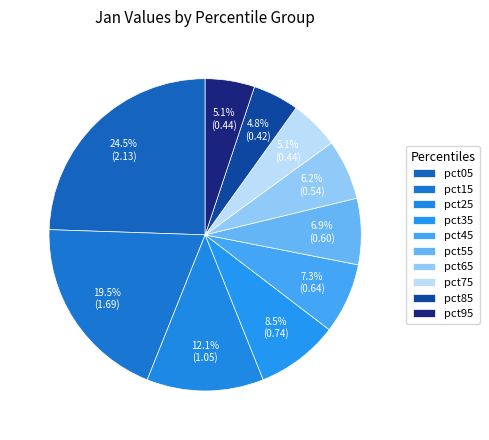

What is the smallest slice in the pie chart?

pct85